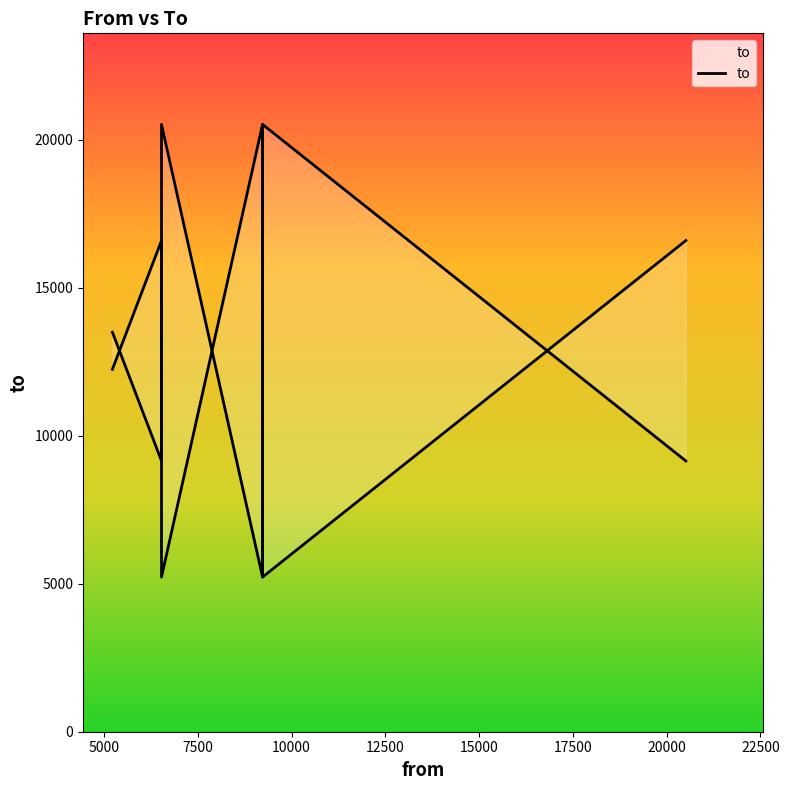

At which category does the data reach its first local valley?

9226